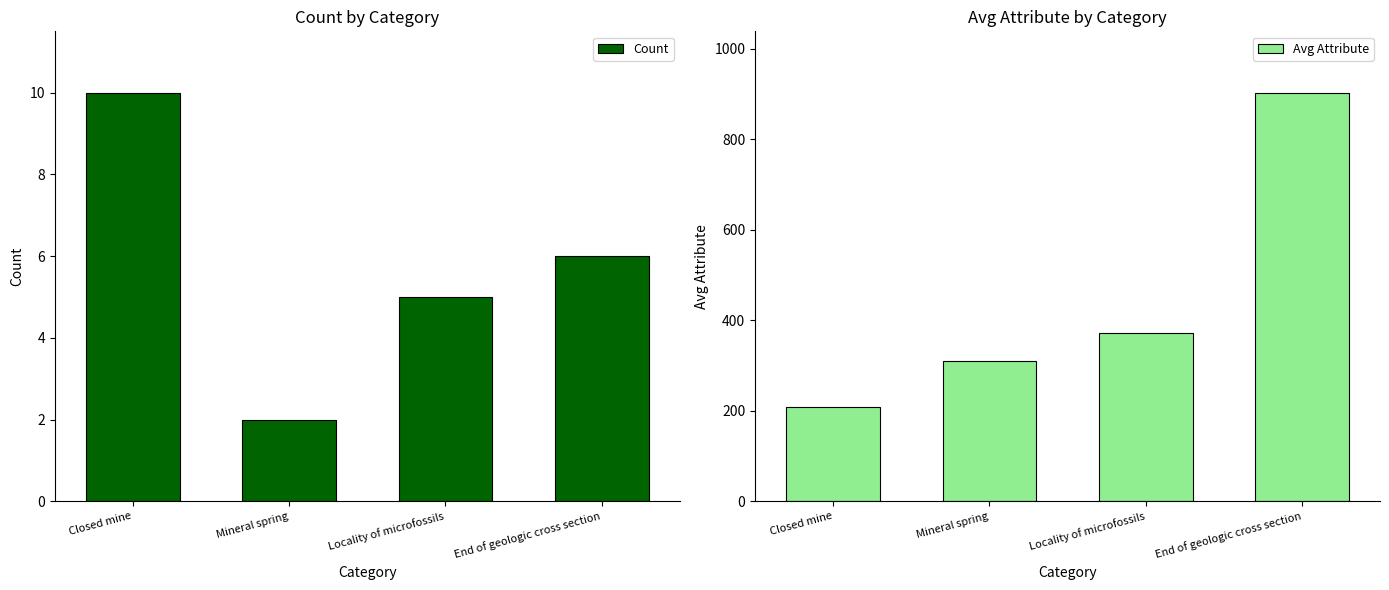

Does the chart contain stacked bars?

No